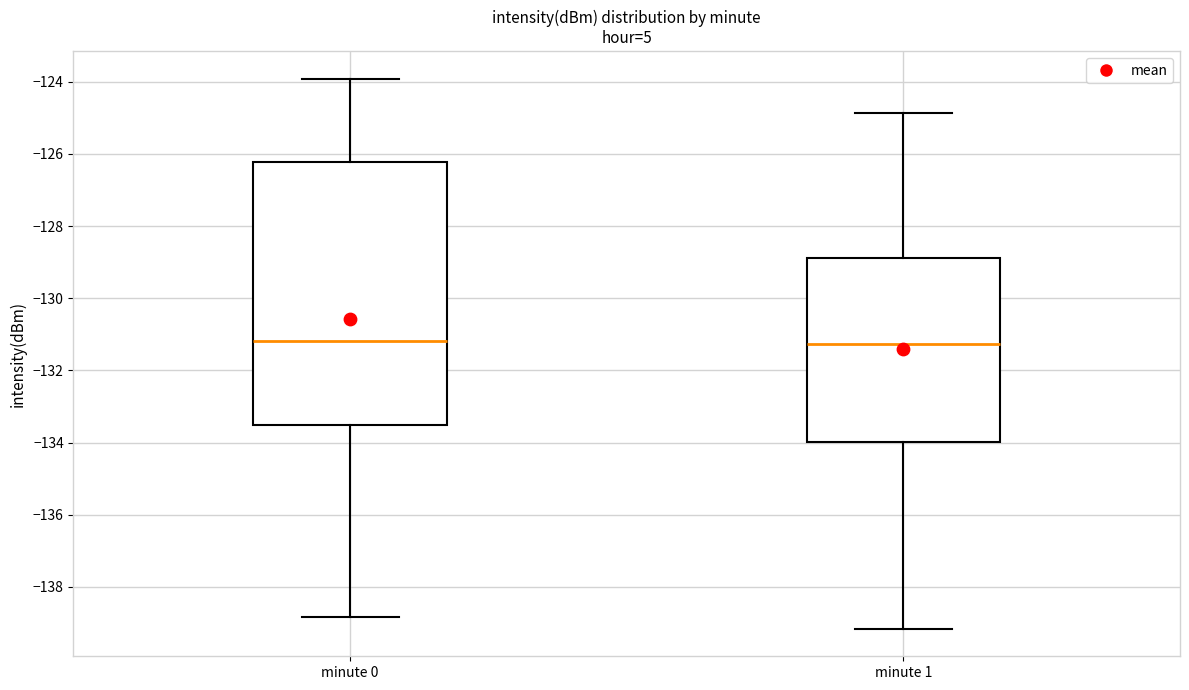

Which box is the tallest, from its lower edge to its upper edge?

minute 0